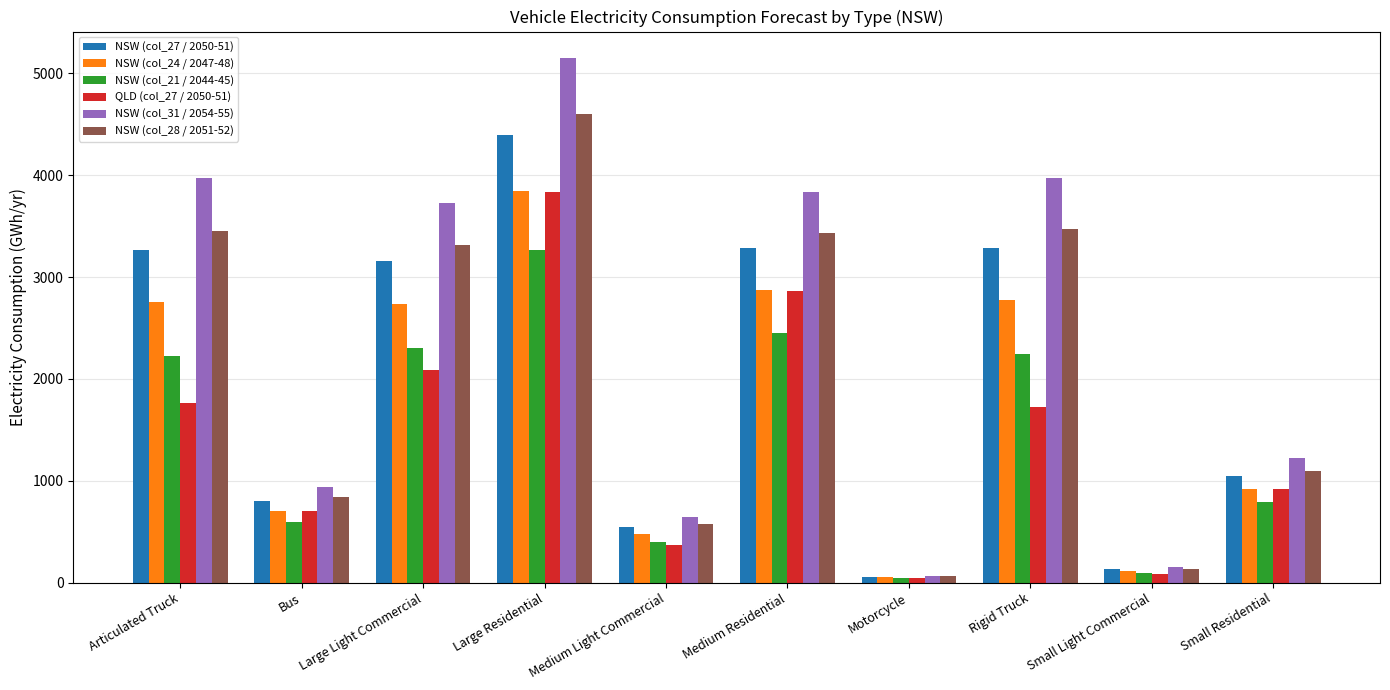

Is it true that NSW (col_31 / 2054-55) equals 5153 at Large Residential?

True